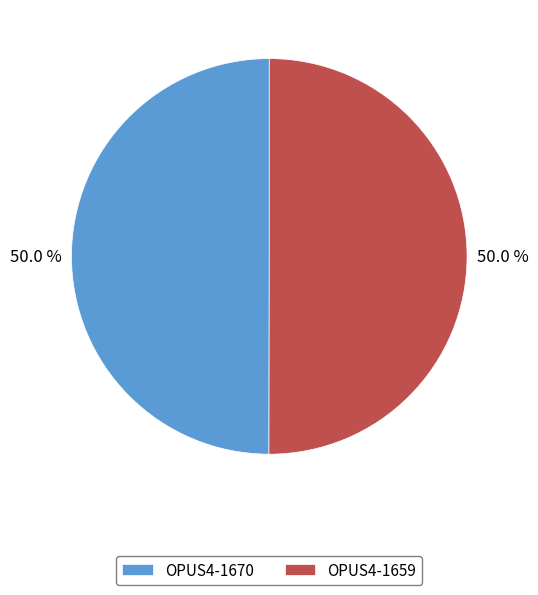

What is the ratio of the value at OPUS4-1659 to the value at OPUS4-1670?

1.0